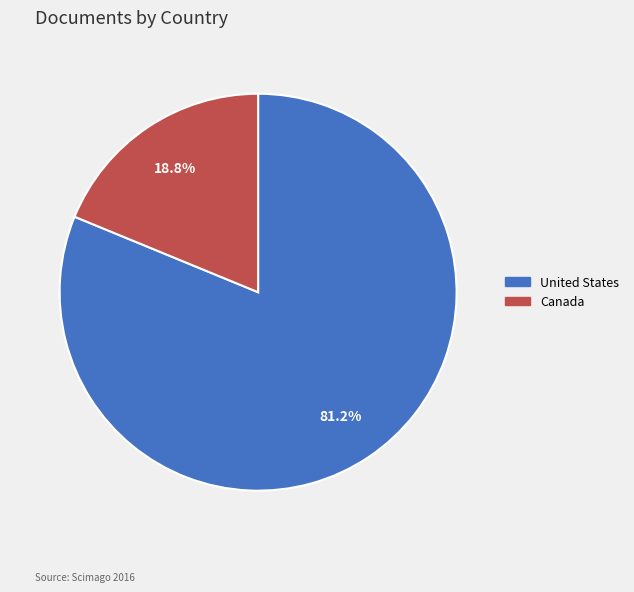

True or false: Canada accounts for 29% of the total.

False